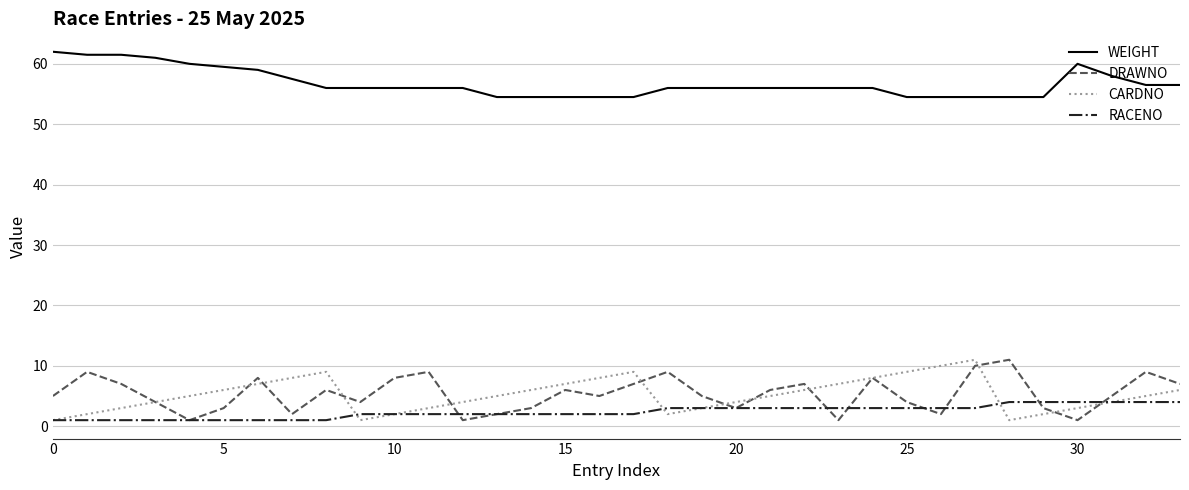

True or false: WEIGHT and CARDNO intersect in this chart.

False